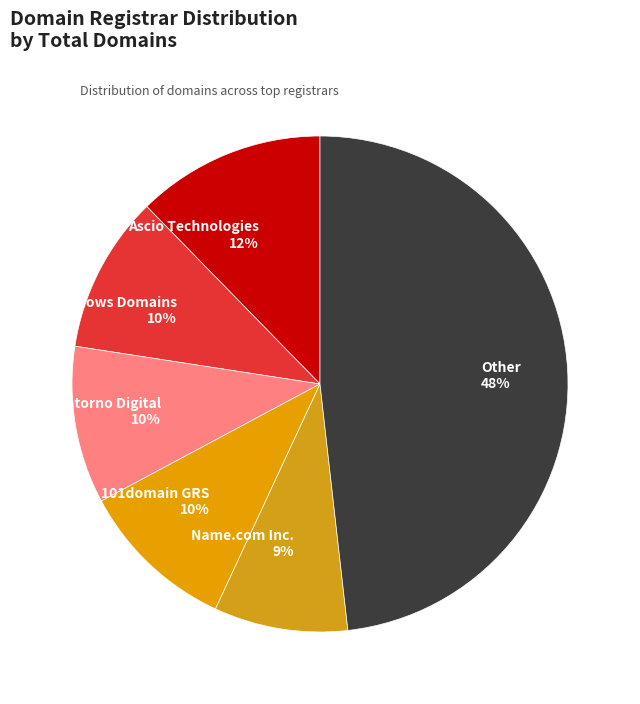

How many slices are in this pie chart?

6